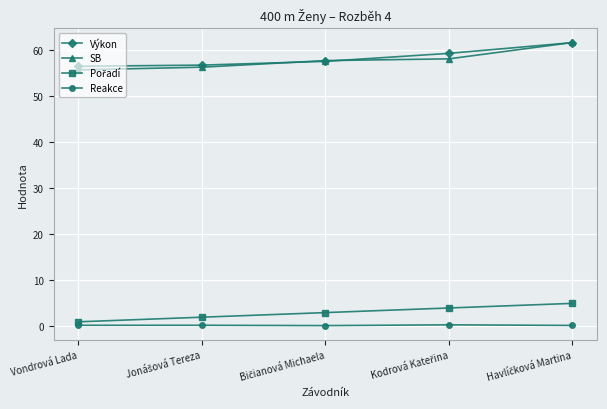

At how many categories does at least one series exceed 40?

5